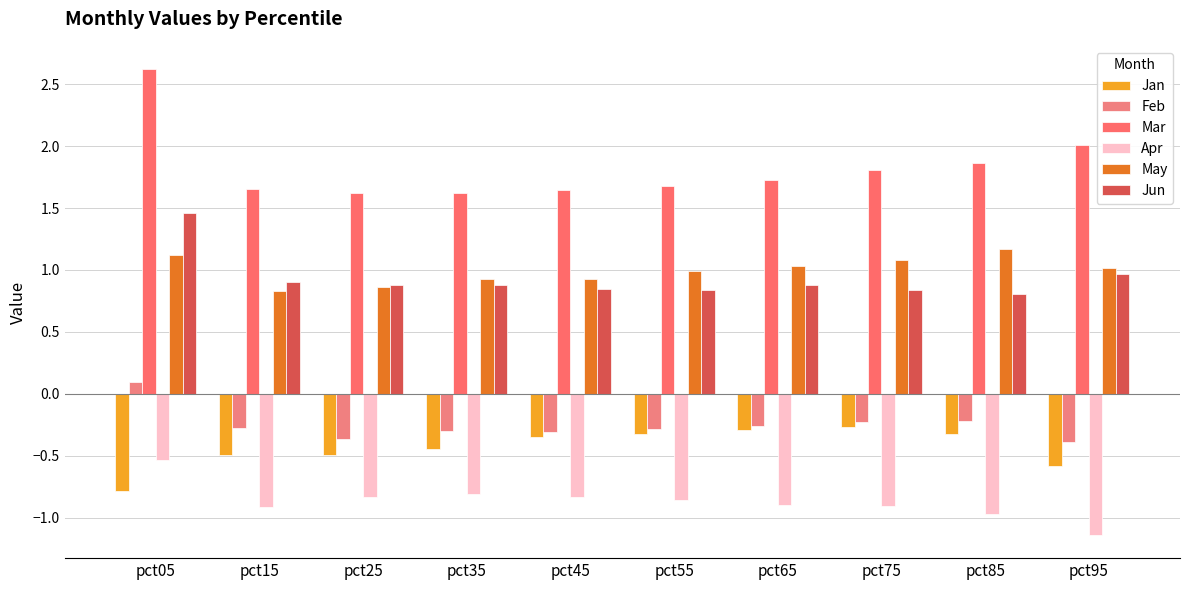

True or false: Jun has a value of 1.5 at pct05.

True